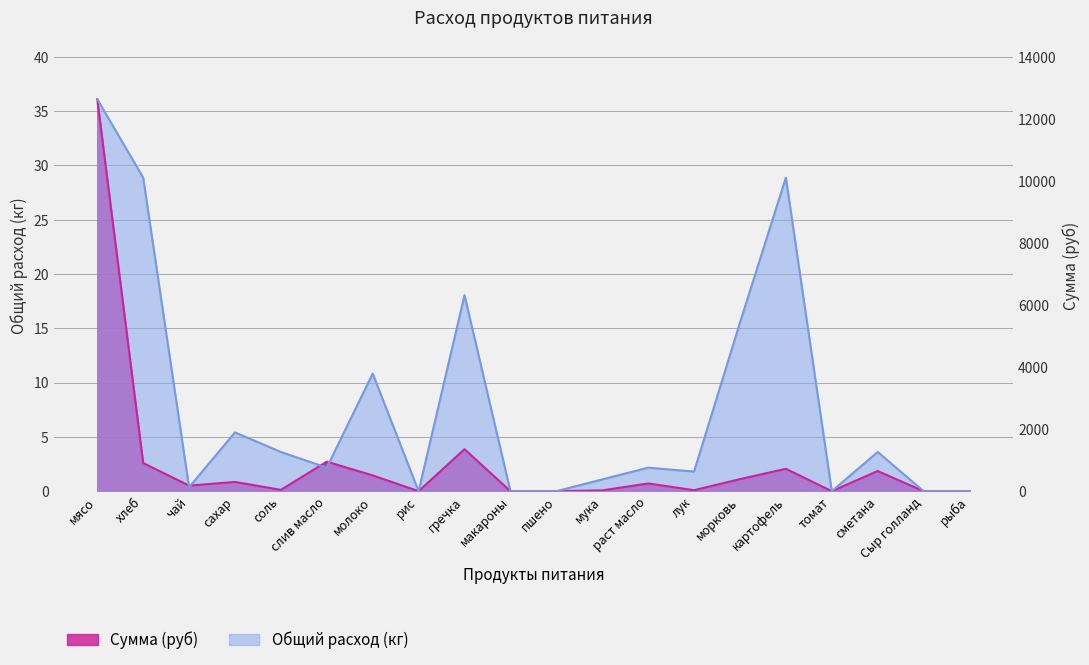

How many intersections are there between Общий расход and Сумма (руб)?

4